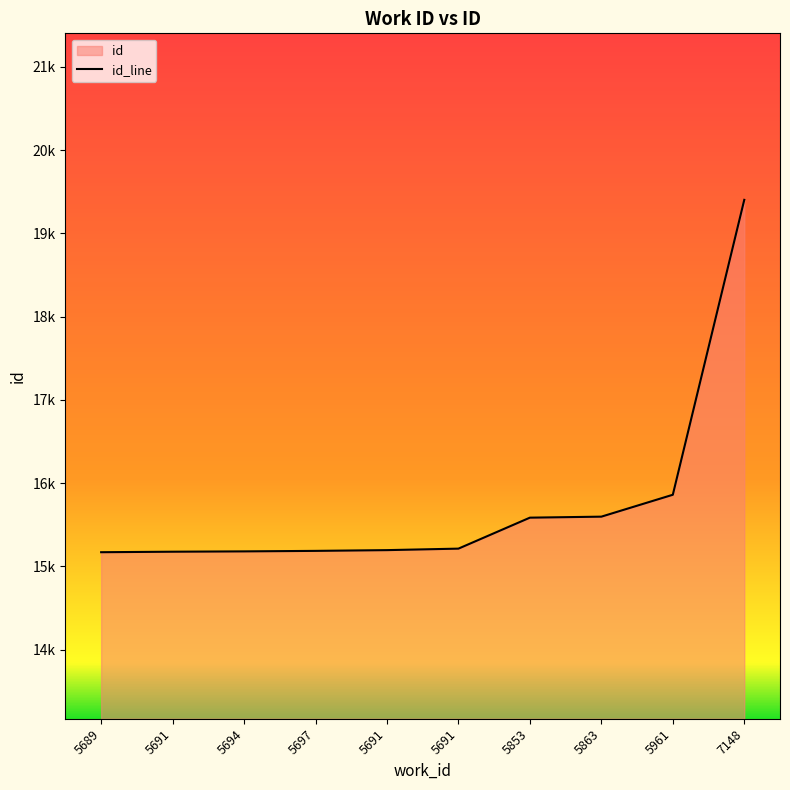

Which has a higher value, 5689 or 5853?

5853